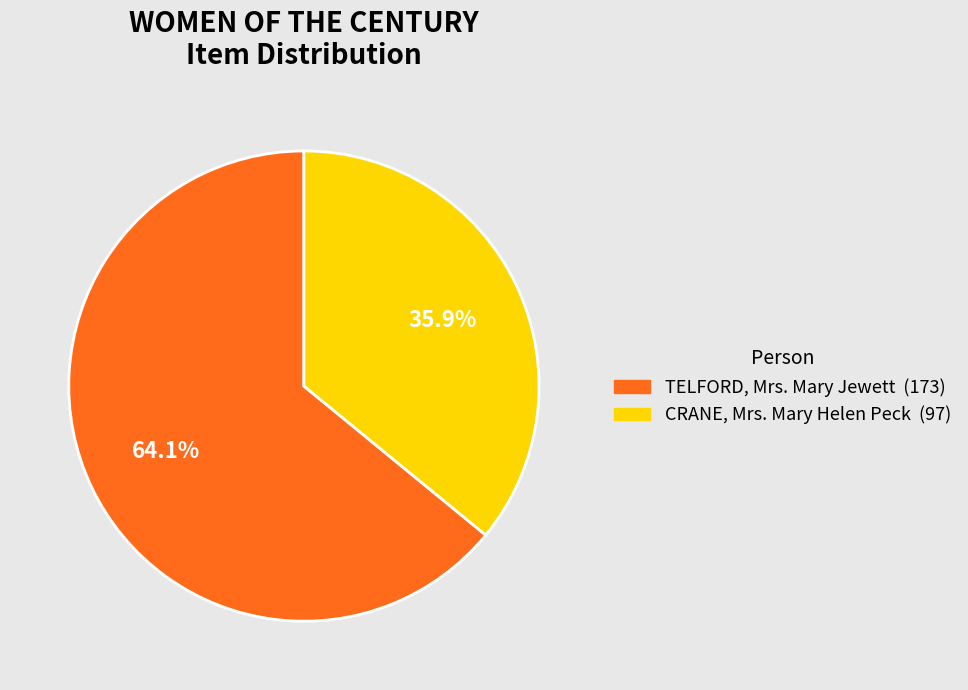

Count the number of slices in the pie.

2